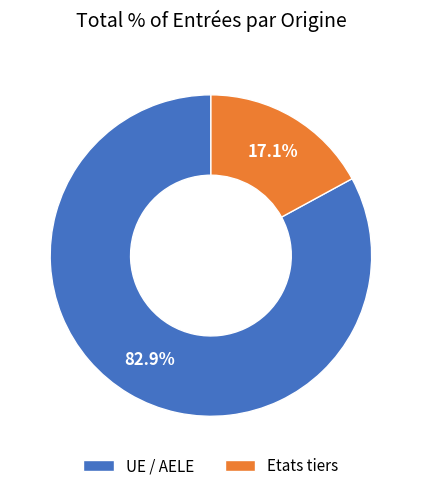

To the nearest percent, what is the difference between the largest and smallest slice percentages?

66%